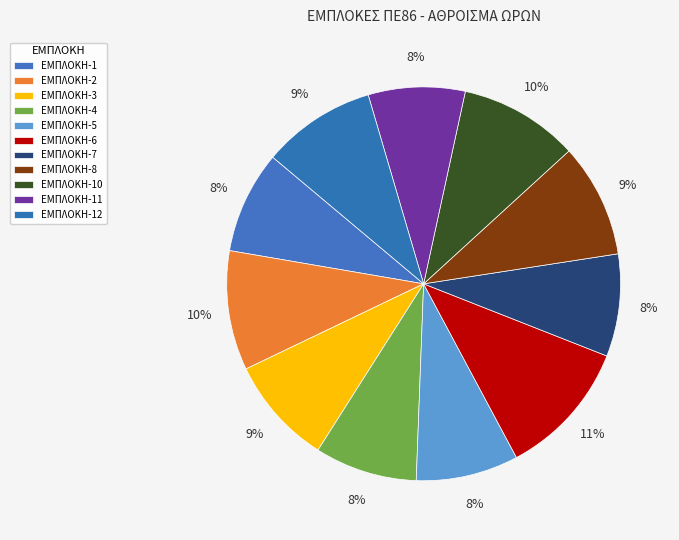

Rank the categories by value from highest to lowest.

ΕΜΠΛΟΚΗ-6, ΕΜΠΛΟΚΗ-2, ΕΜΠΛΟΚΗ-10, ΕΜΠΛΟΚΗ-8, ΕΜΠΛΟΚΗ-12, ΕΜΠΛΟΚΗ-3, ΕΜΠΛΟΚΗ-1, ΕΜΠΛΟΚΗ-4, ΕΜΠΛΟΚΗ-5, ΕΜΠΛΟΚΗ-7, ΕΜΠΛΟΚΗ-11